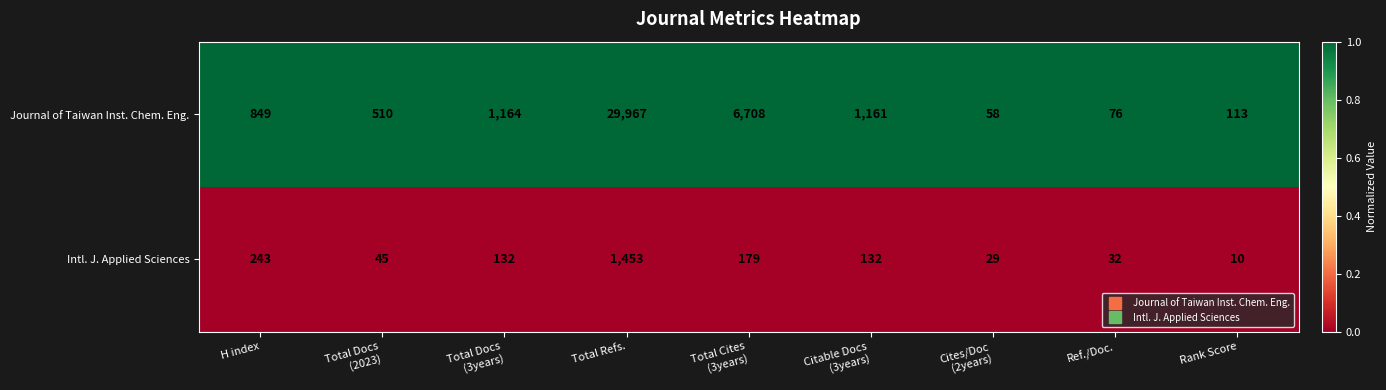

Reading left to right, extract all data points from this chart.

Journal of Taiwan Inst. Chem. Eng.: 849	510	1164	29967	6708	1161	58	76	113
Intl. J. Applied Sciences: 243	45	132	1453	179	132	29	32	10